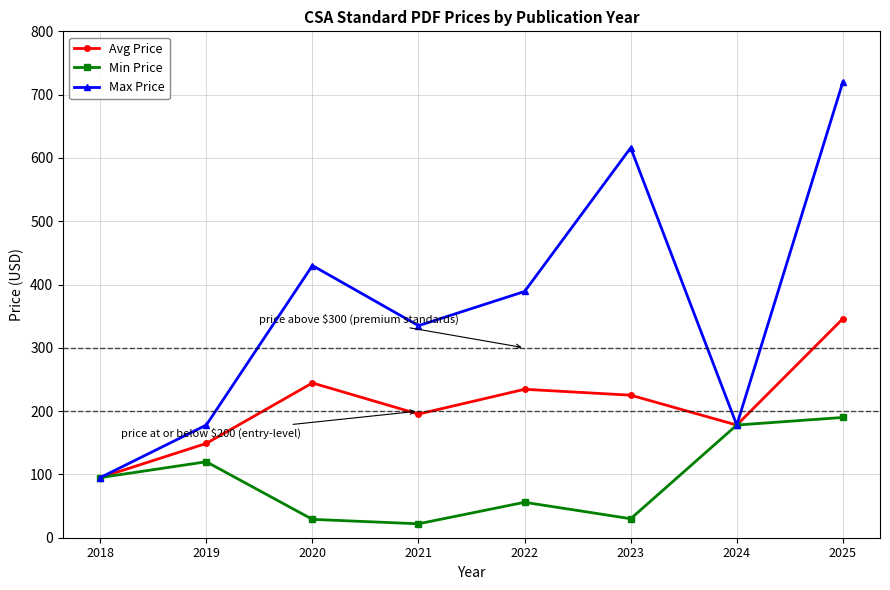

How many lines are shown in the chart?

3